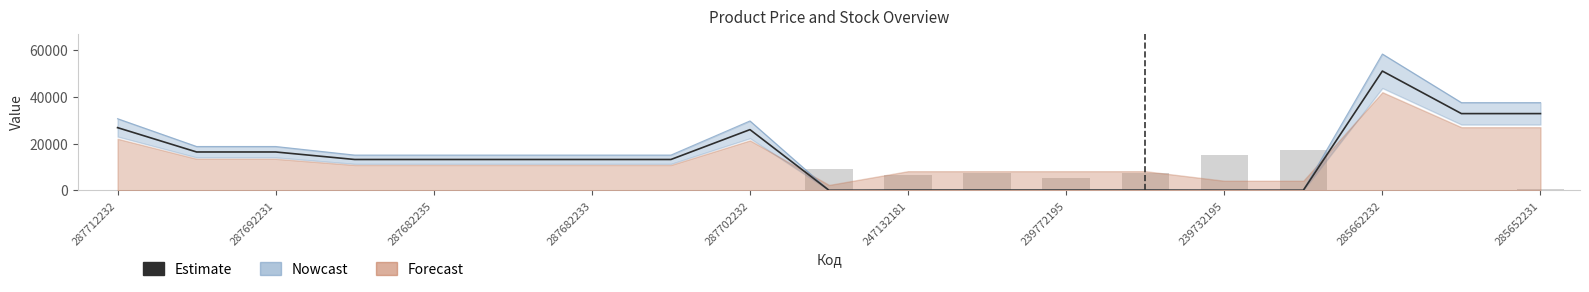

Which has a higher value, 287702232 or 287682233?

287702232